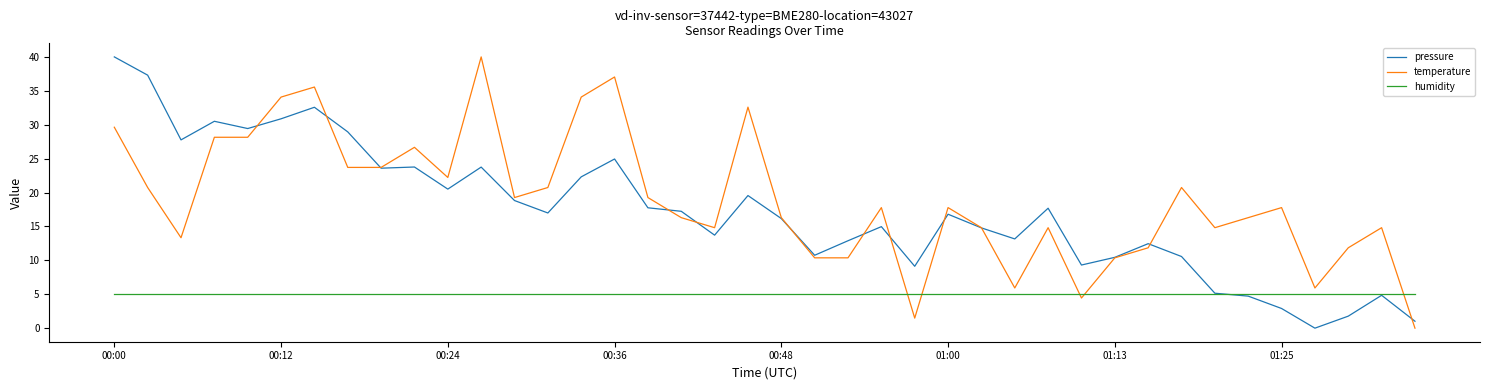

After their last crossing, which series has the higher values: humidity or temperature?

humidity